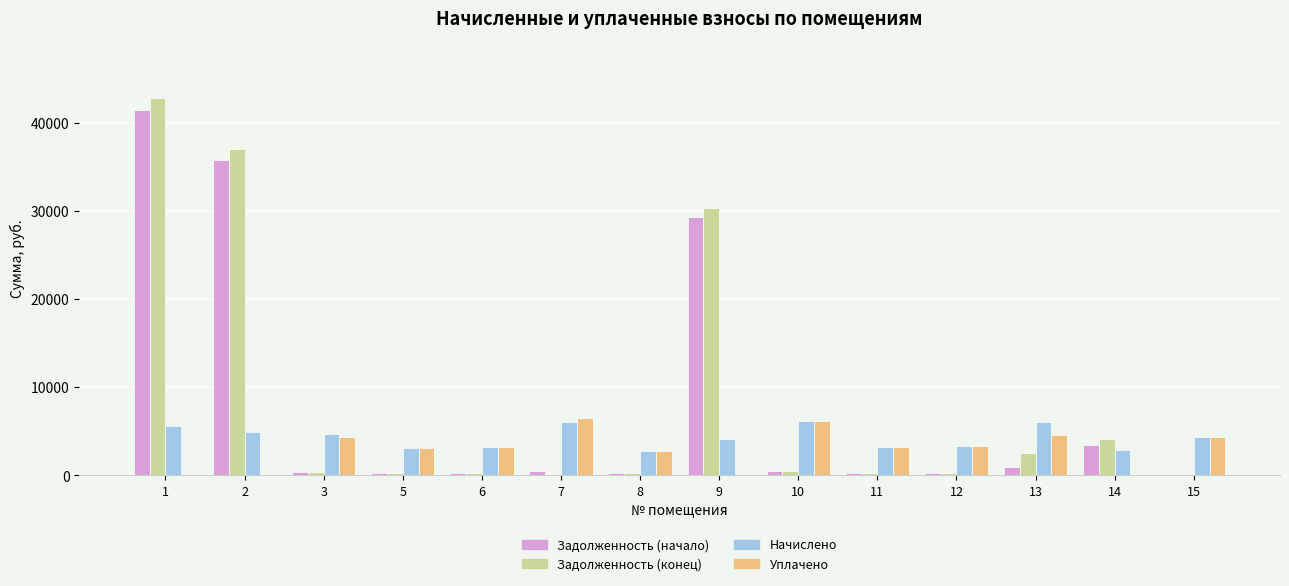

What is the sum of all Задолженность (конец) values?

119018.9